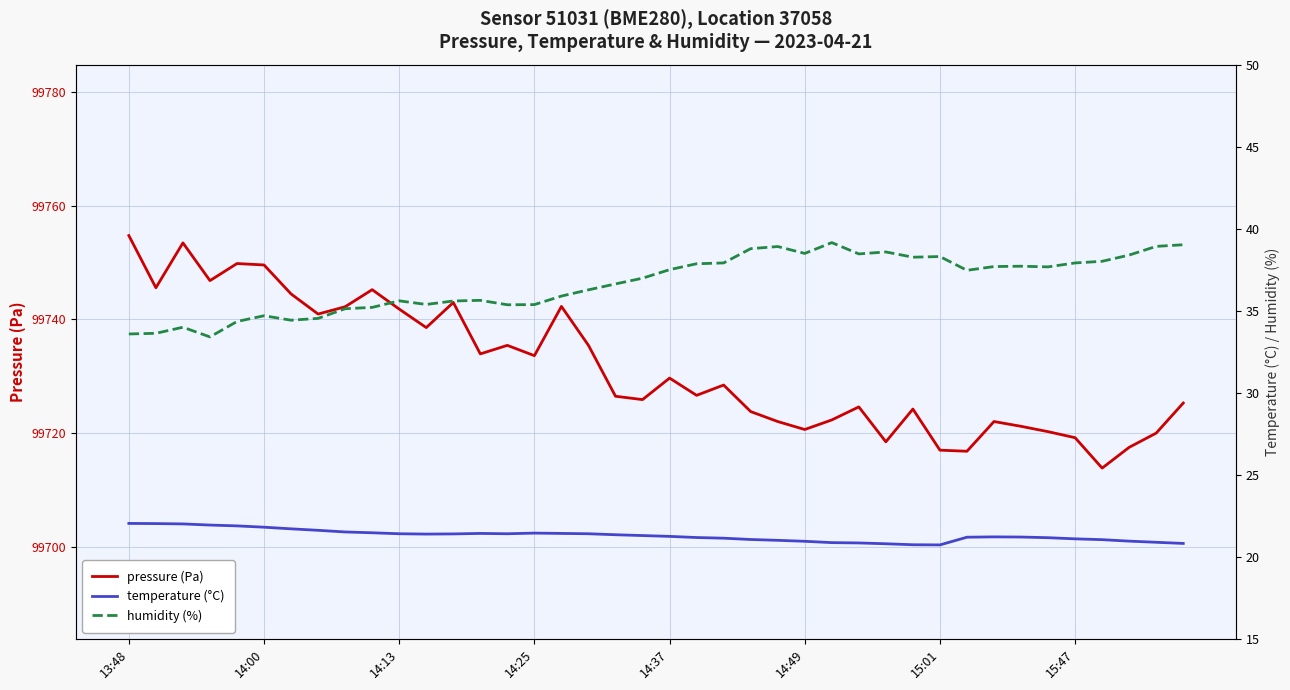

Is it true that pressure (Pa) equals 154867.1 at 14:13?

False